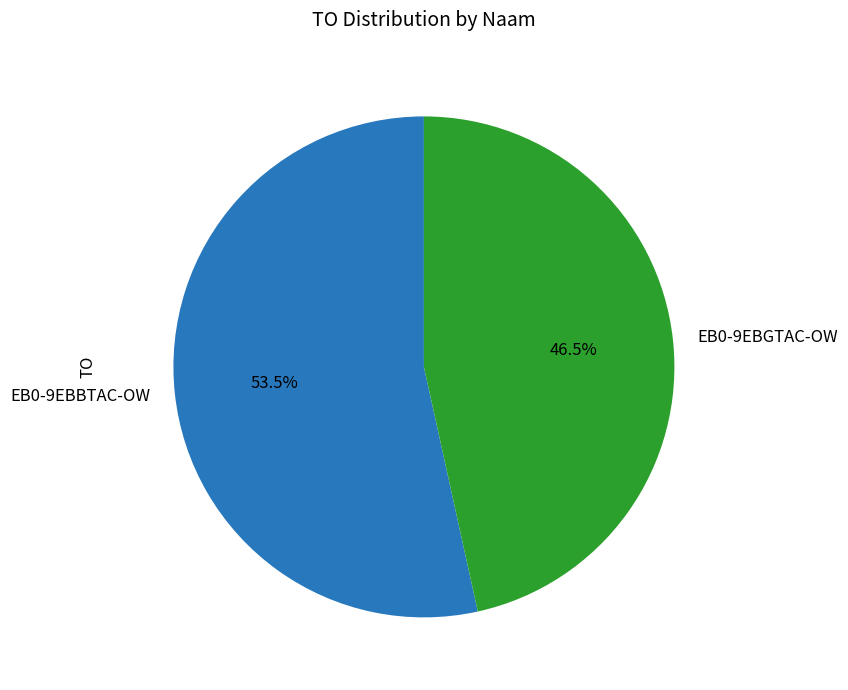

What portion of the pie excludes EB0-9EBBTAC-OW?

46.5%